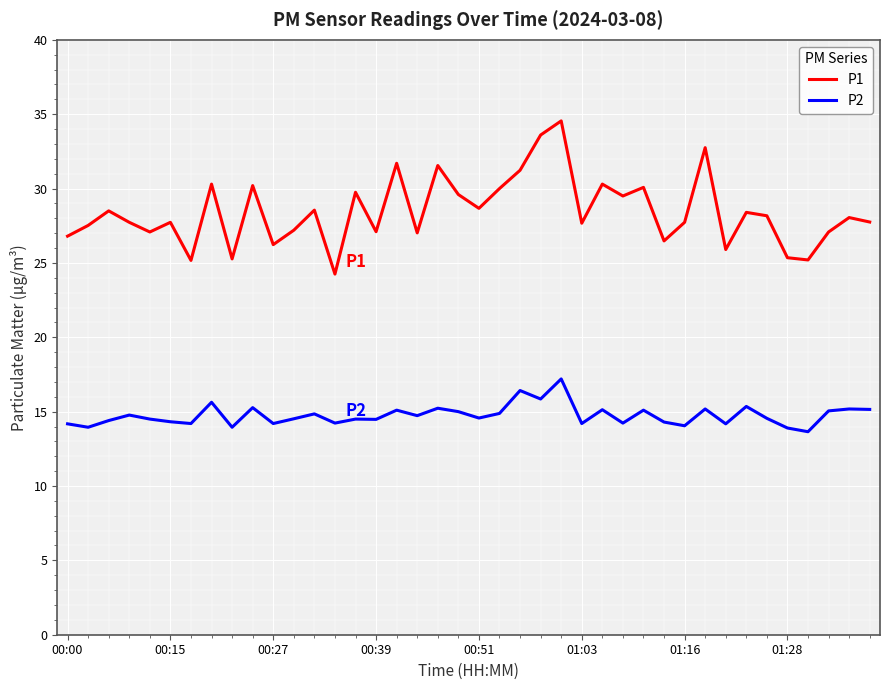

True or false: P1 and P2 cross at least once.

False